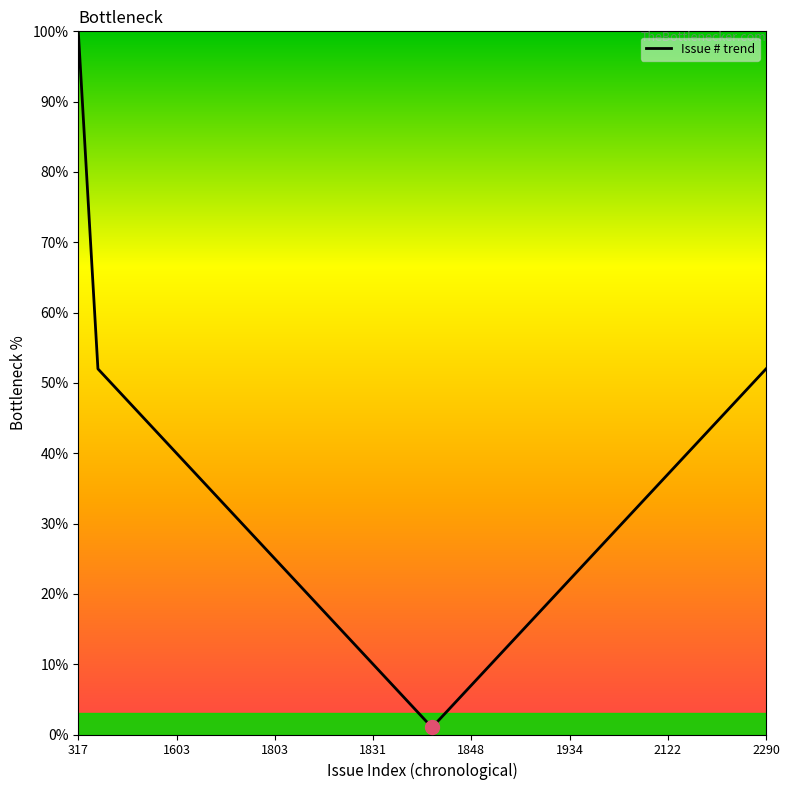

What is the greatest value displayed?

100